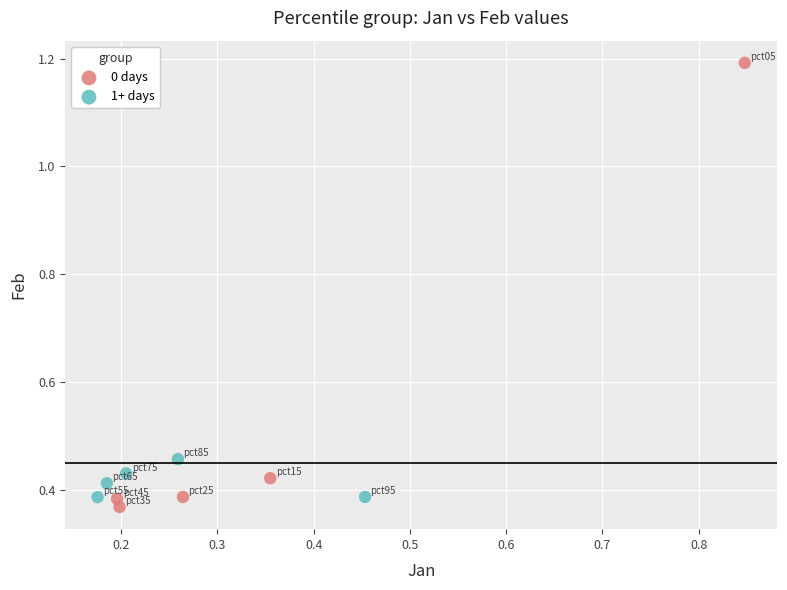

Which series has the largest Y range (max minus min)?

0 days